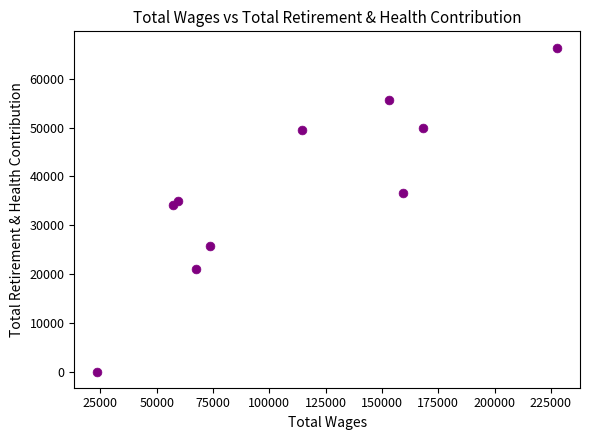

What Y value in the scatter plot is closest to 33205?

34113